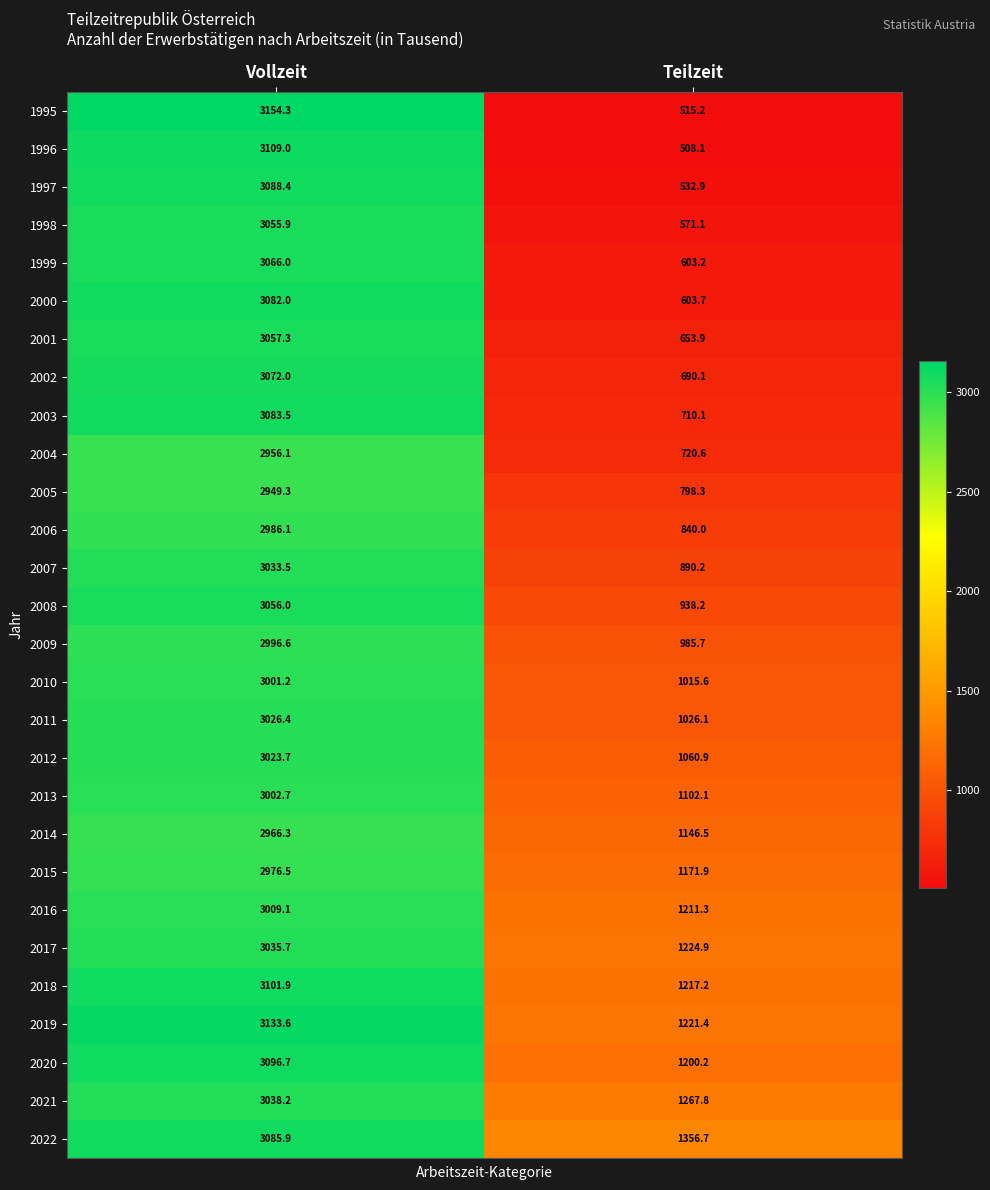

Rank the series at Teilzeit from lowest to highest value.

1996, 1995, 1997, 1998, 1999, 2000, 2001, 2002, 2003, 2004, 2005, 2006, 2007, 2008, 2009, 2010, 2011, 2012, 2013, 2014, 2015, 2020, 2016, 2018, 2019, 2017, 2021, 2022